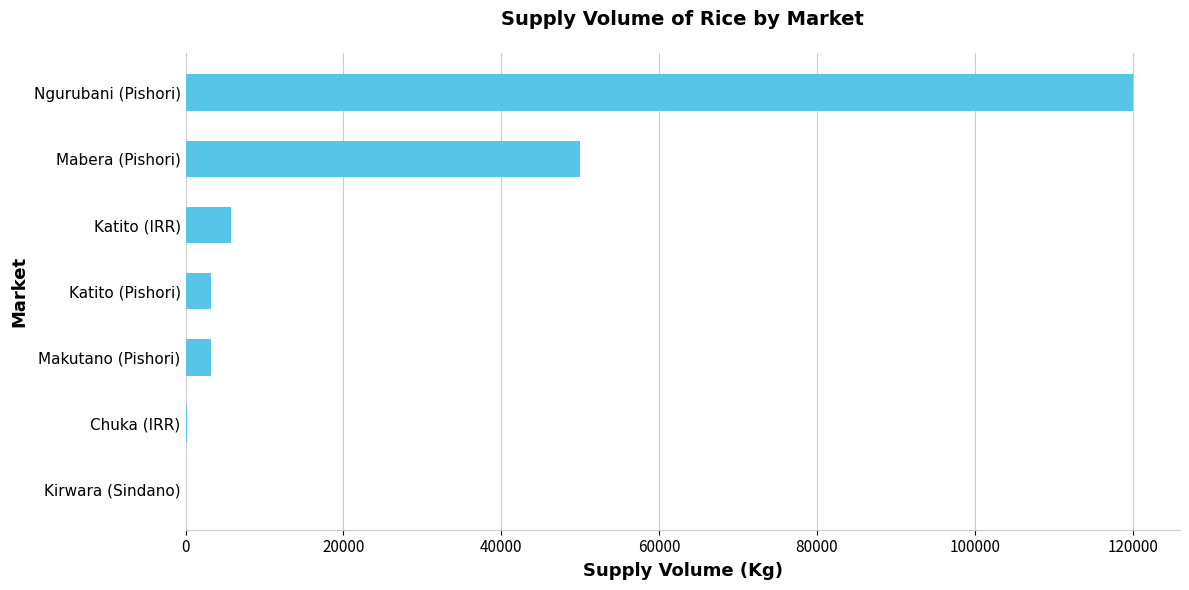

Are the bars horizontal?

Yes